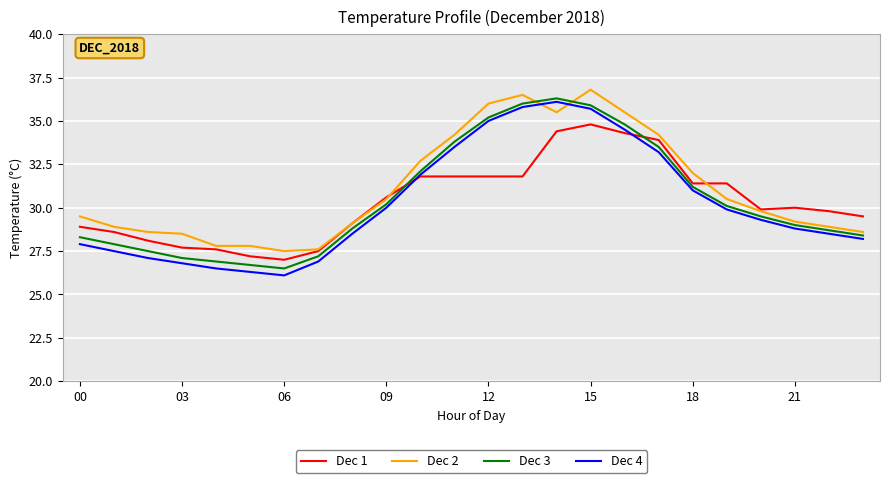

Which series ends up on top after the final intersection of Dec 2 and Dec 4?

Dec 2